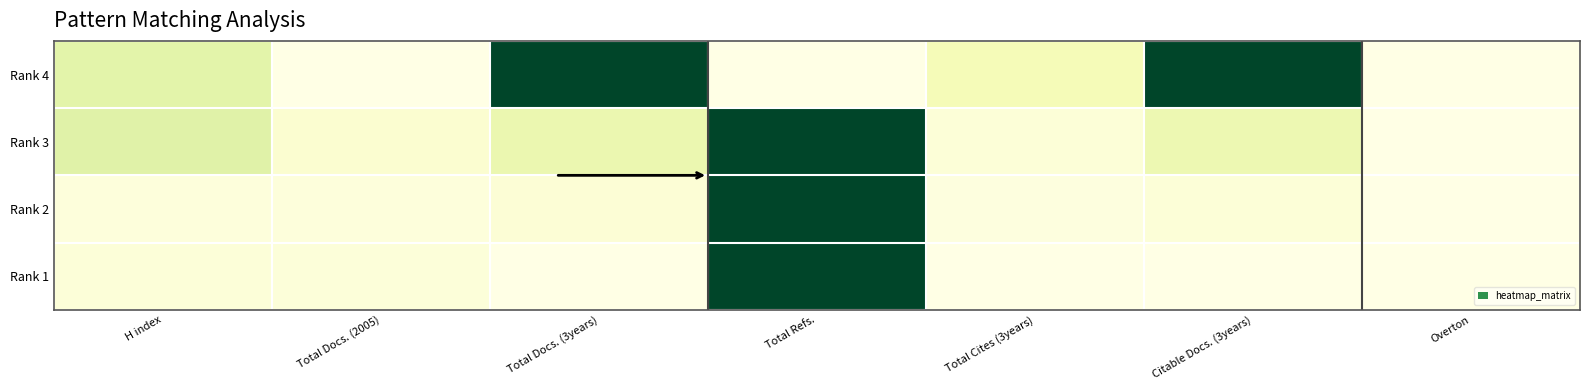

Reading left to right, extract all data points from this chart.

Rank 4: H index=0.2	Total Docs. (2005)=0.0	Total Docs. (3years)=1.0	Total Refs.=0.0	Total Cites (3years)=0.1	Citable Docs. (3years)=1.0	Overton=0.0
Rank 3: H index=0.2	Total Docs. (2005)=0.1	Total Docs. (3years)=0.2	Total Refs.=1.0	Total Cites (3years)=0.0	Citable Docs. (3years)=0.2	Overton=0.0
Rank 2: H index=0.0	Total Docs. (2005)=0.0	Total Docs. (3years)=0.0	Total Refs.=1.0	Total Cites (3years)=0.0	Citable Docs. (3years)=0.0	Overton=0.0
Rank 1: H index=0.0	Total Docs. (2005)=0.0	Total Docs. (3years)=0.0	Total Refs.=1.0	Total Cites (3years)=0.0	Citable Docs. (3years)=0.0	Overton=0.0